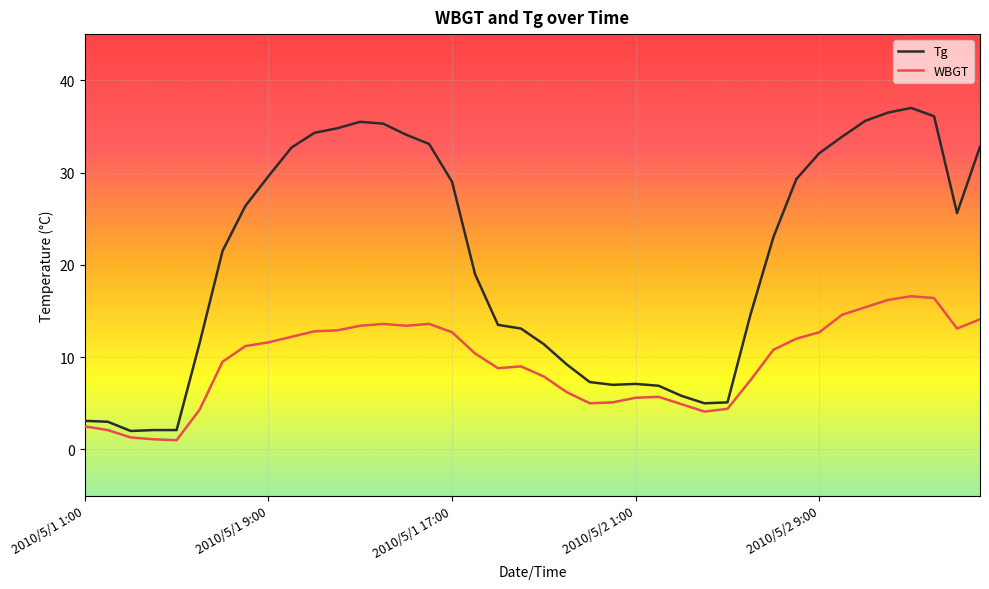

How many values in the Tg series are below 23?

20